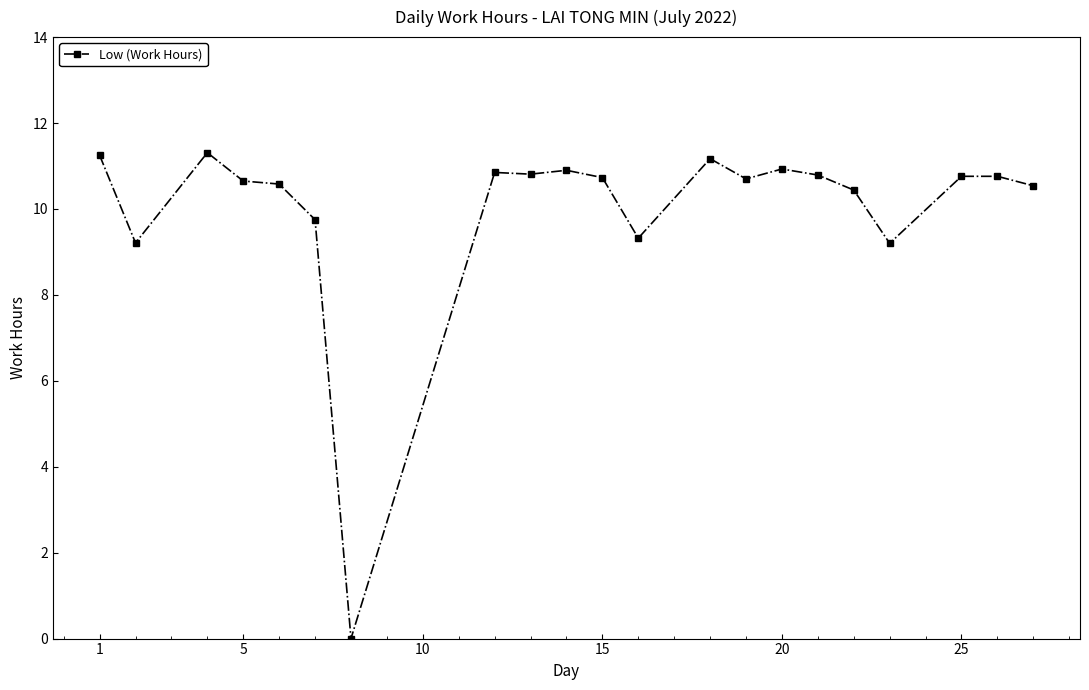

What is the maximum value shown in the chart?

11.3